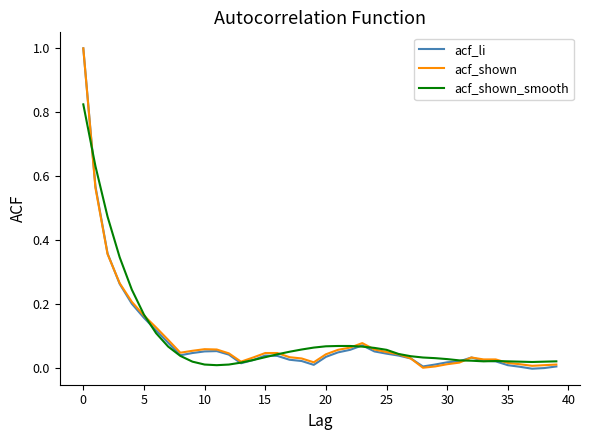

At how many categories does at least one series exceed 0?

40